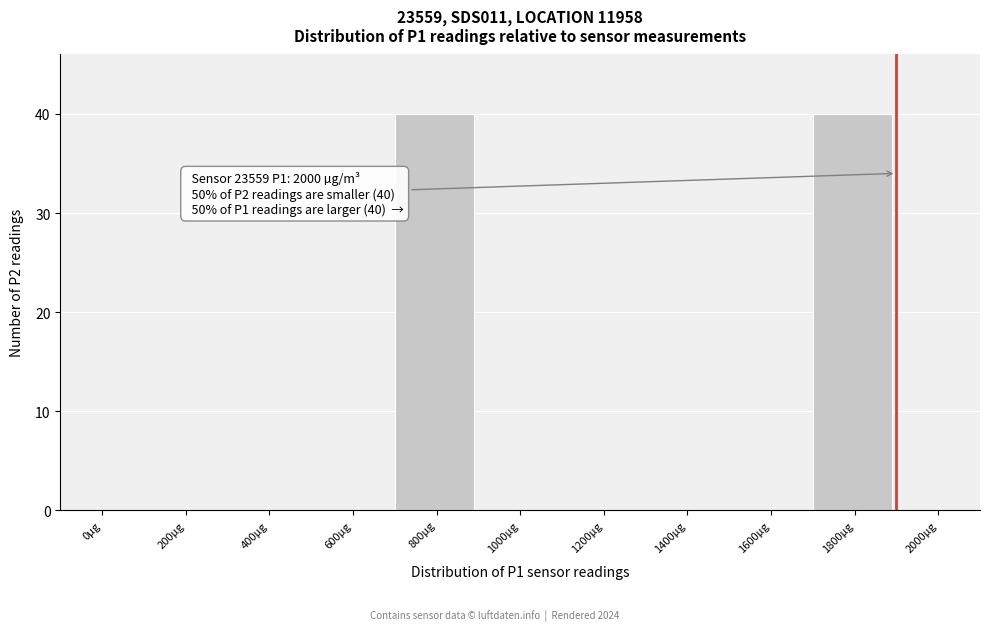

Reading left to right, what are all the values shown in this chart?

0µg=0	200µg=0	400µg=0	600µg=0	800µg=40	1000µg=0	1200µg=0	1400µg=0	1600µg=0	1800µg=40	2000µg=0